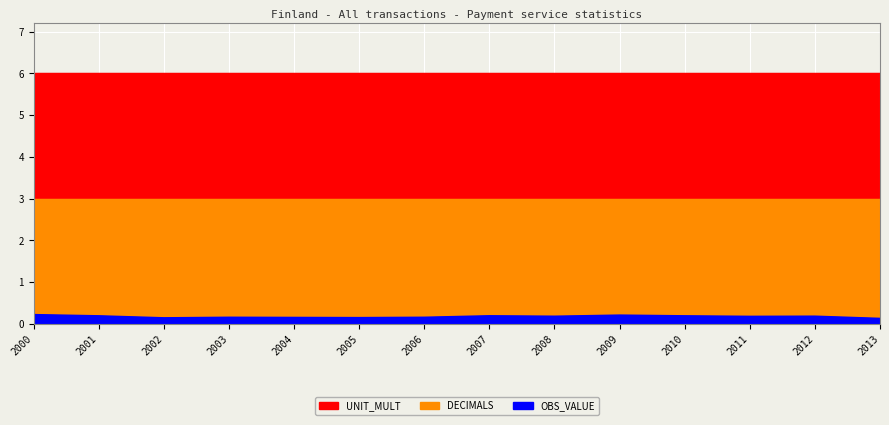

Read the UNIT_MULT value at 2010.

6.0